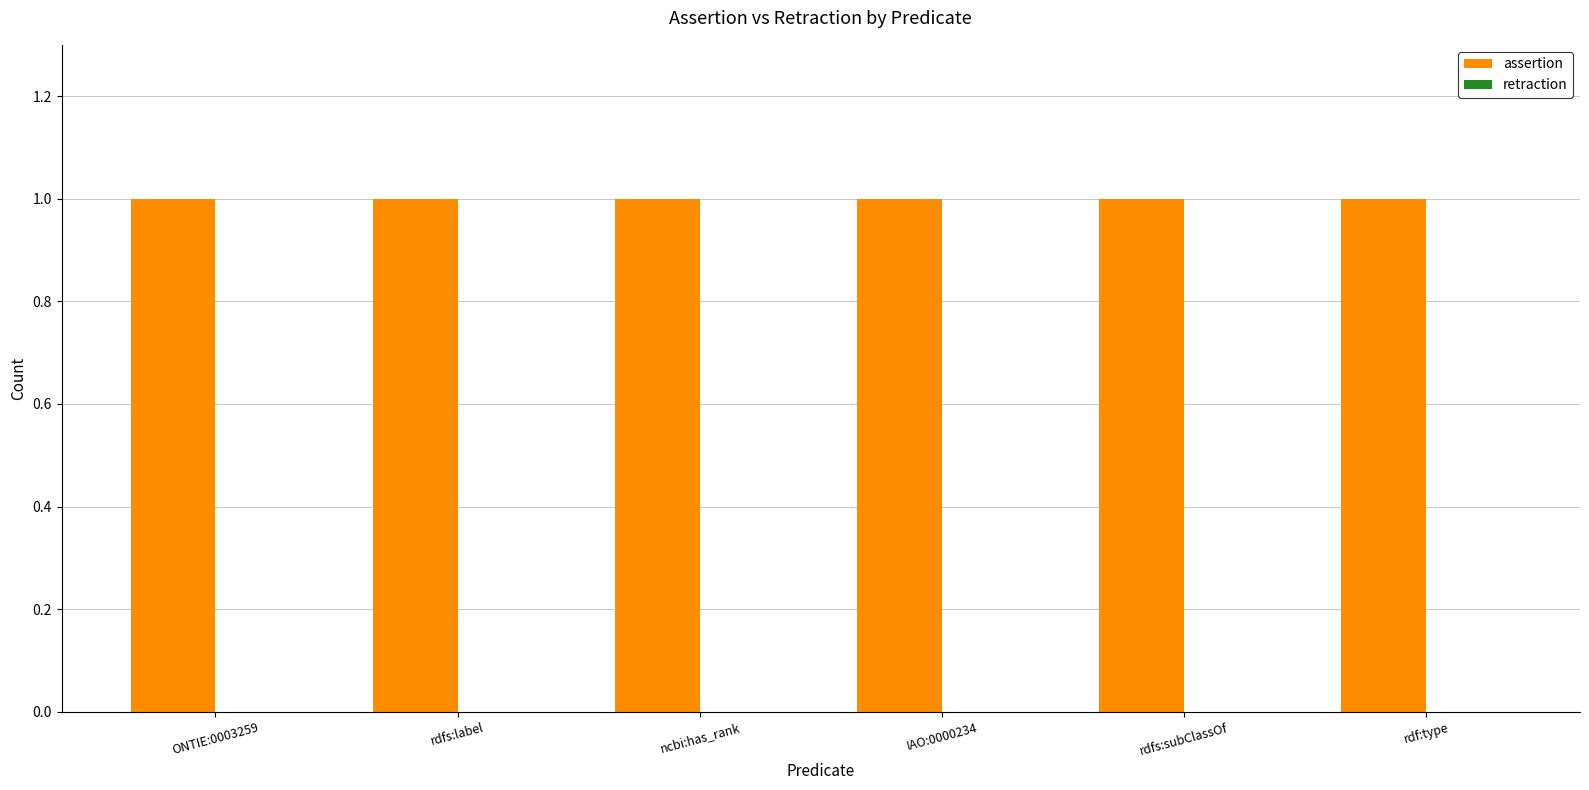

Reading right to left, what are all the values shown in this chart?

assertion: 1	1	1	1	1	1
retraction: 0	0	0	0	0	0